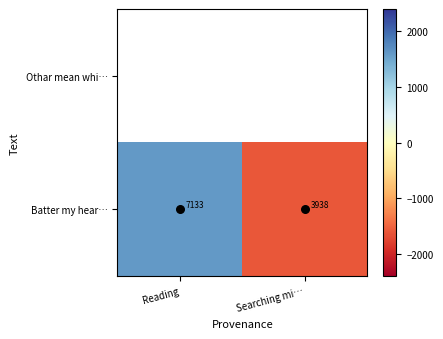

True or false: the data shows -1597.5 at Searching mi….

True